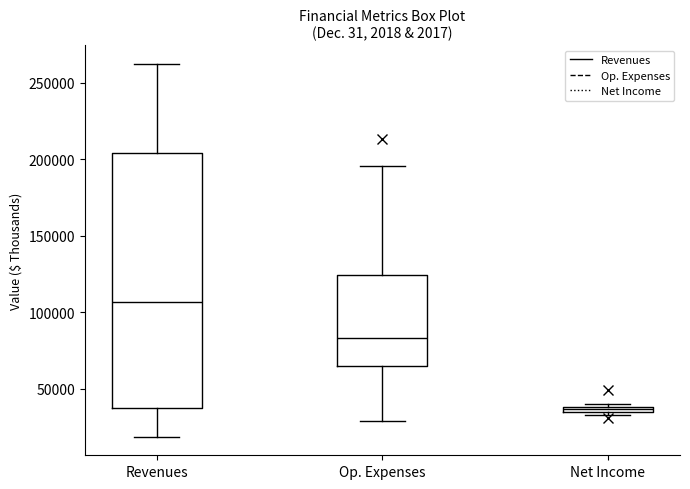

Comparing the boxes themselves (not the whiskers), which one is the tallest?

Revenues